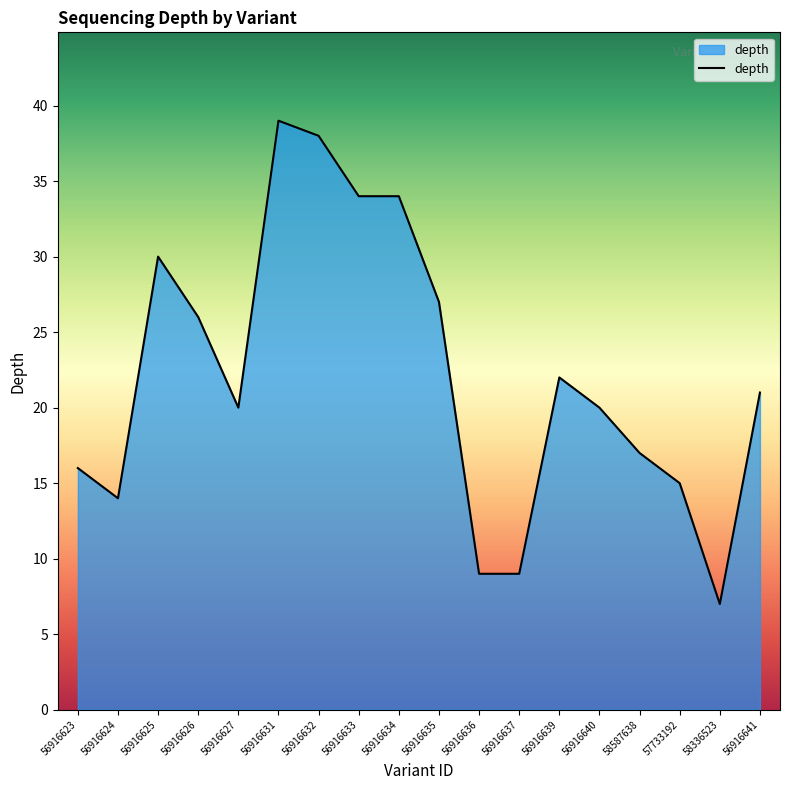

What position from the left is 58336523?

17